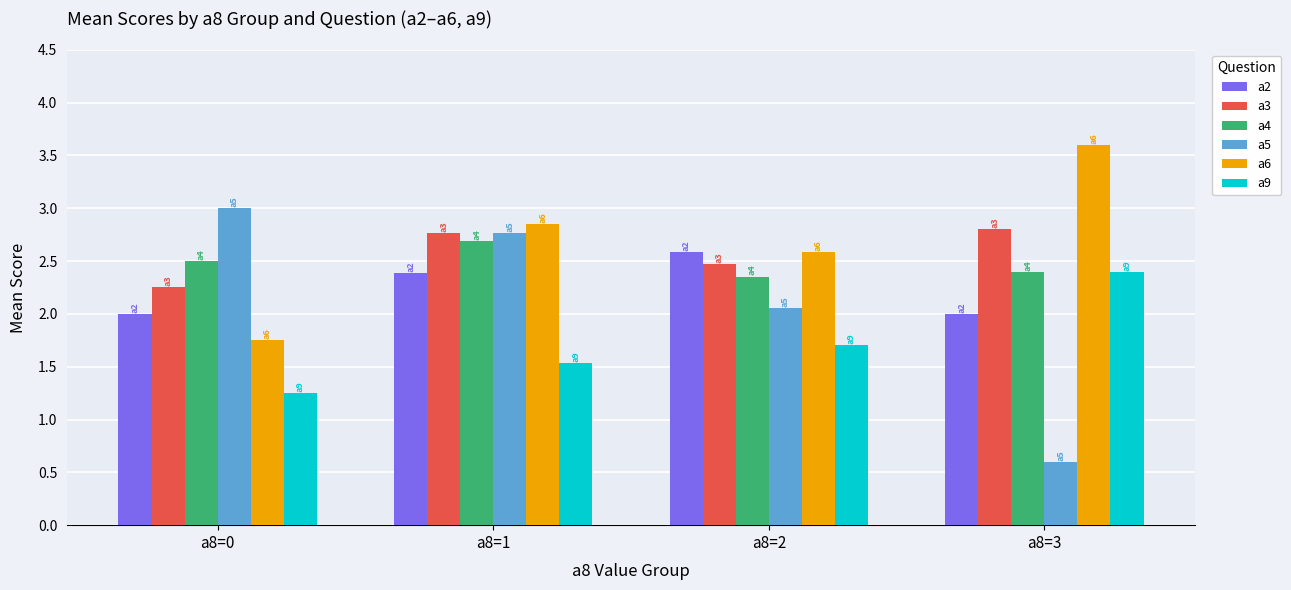

What is the difference between the maximum and second lowest values in the a4 series?

0.3